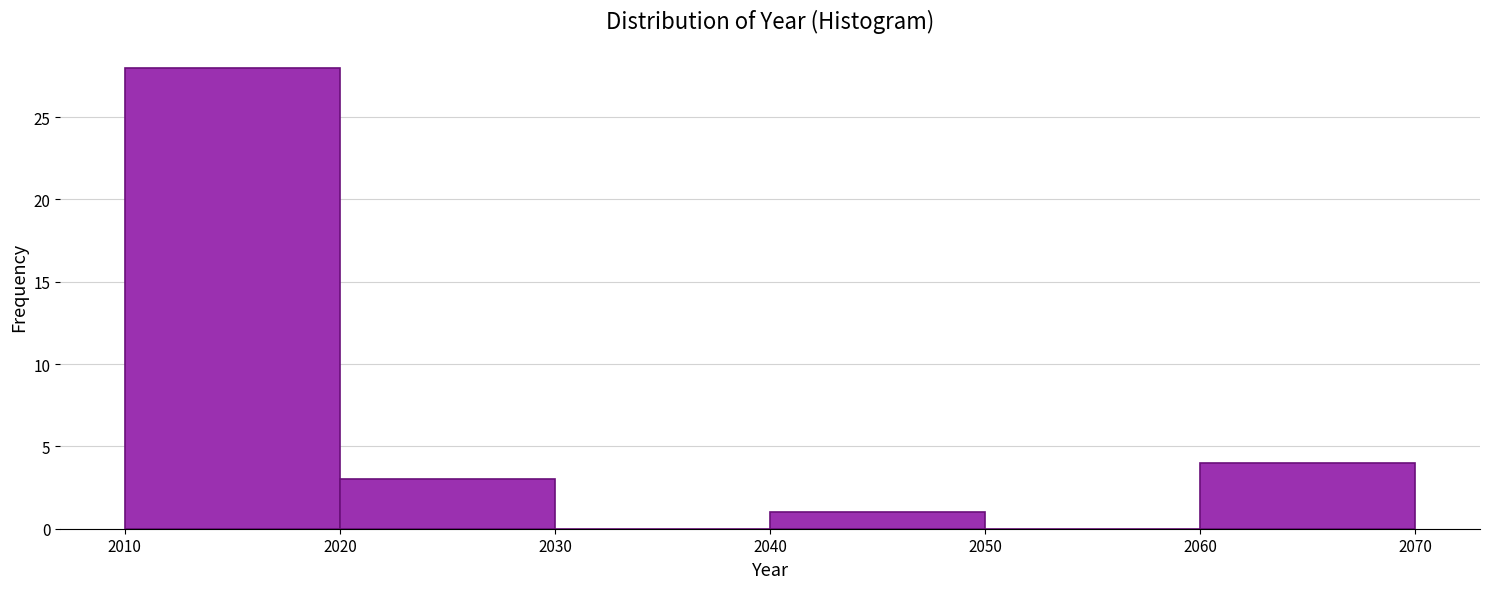

Over which range of the x-axis is the bar tallest?

2010 to 2020